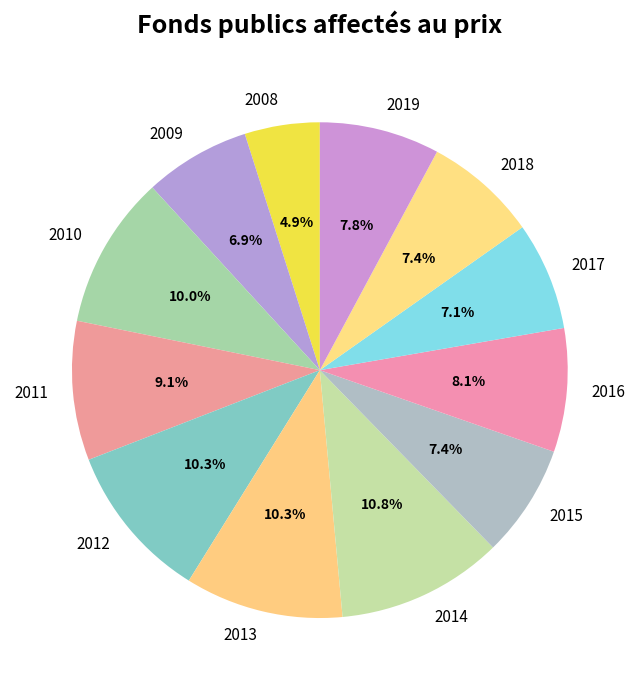

Does 2015 account for over 50% of the chart?

No